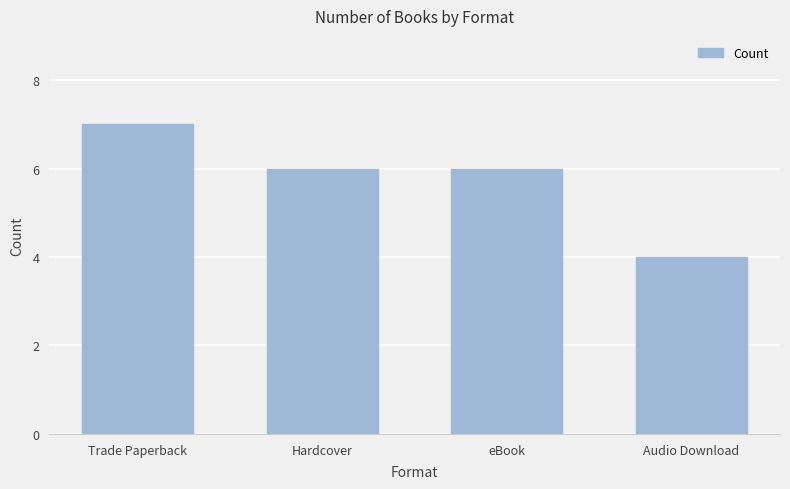

What is the label of the 2nd bar from the right?

eBook